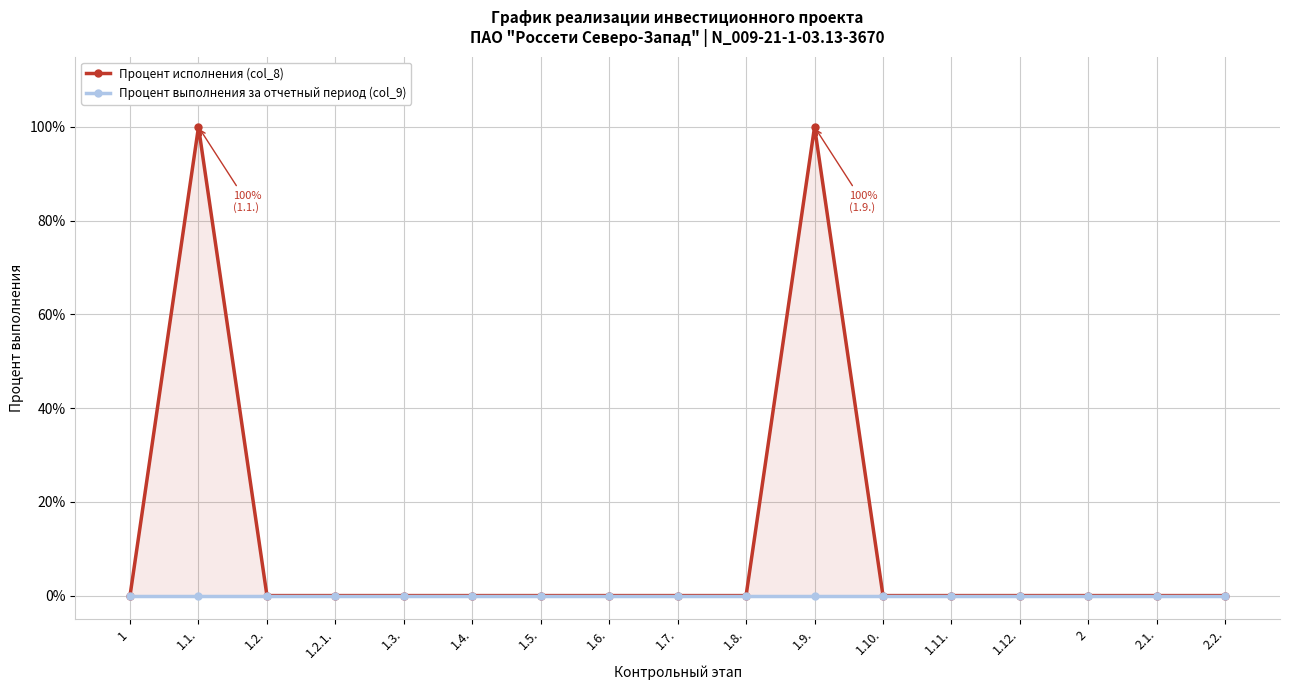

In Процент исполнения (col_8), how many points are higher than both neighbors (excluding endpoints)?

2